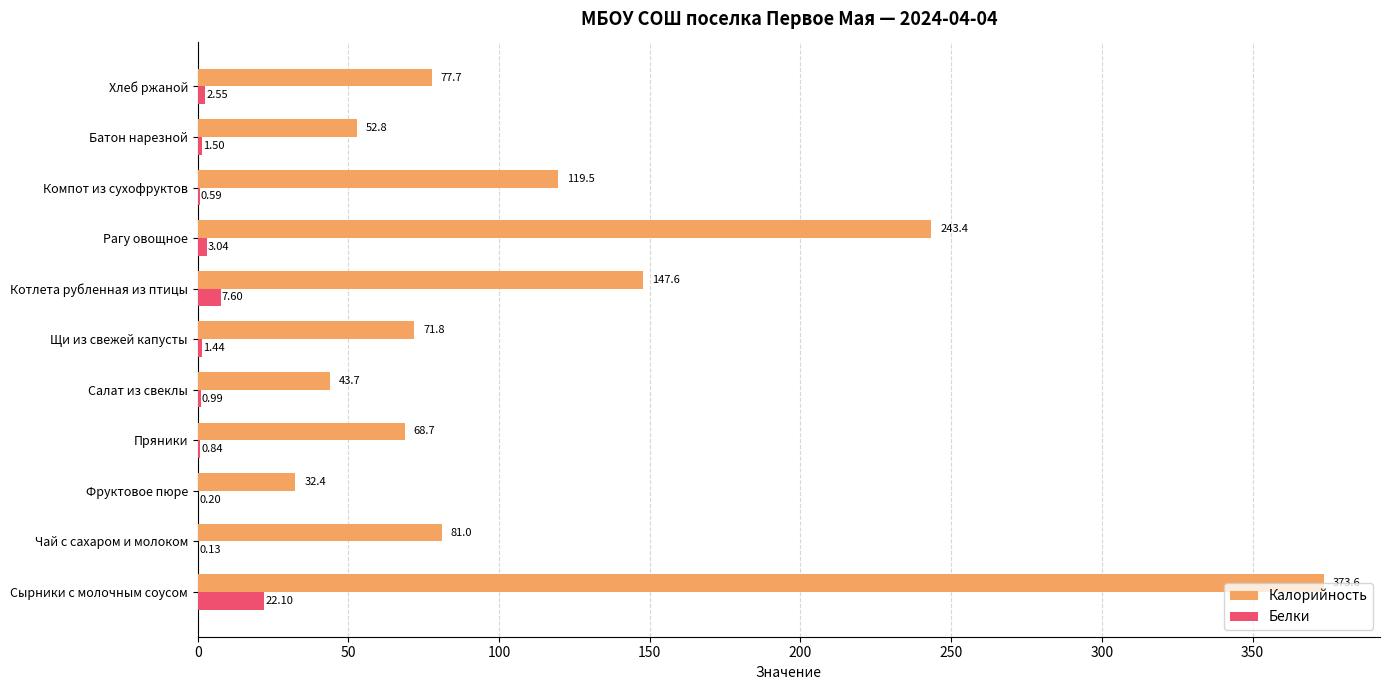

At which label is Белки closest to 11?

Котлета рубленная из птицы